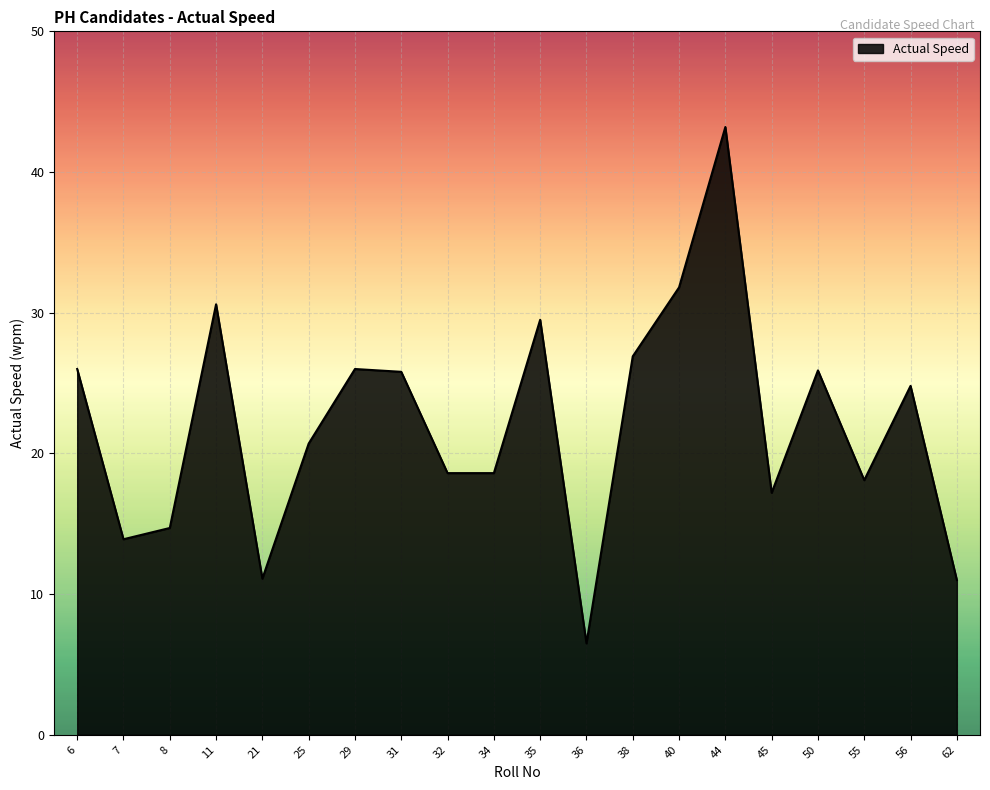

What is the maximum value shown in the chart?

43.2